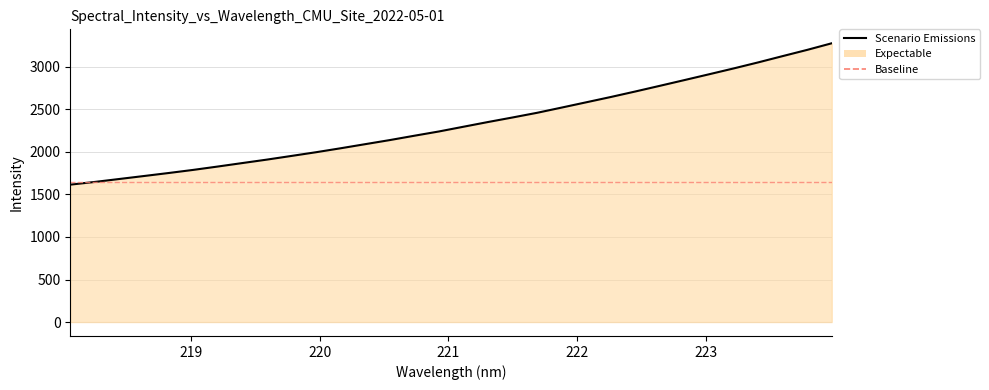

What is the difference between the maximum and minimum values?

1661.9